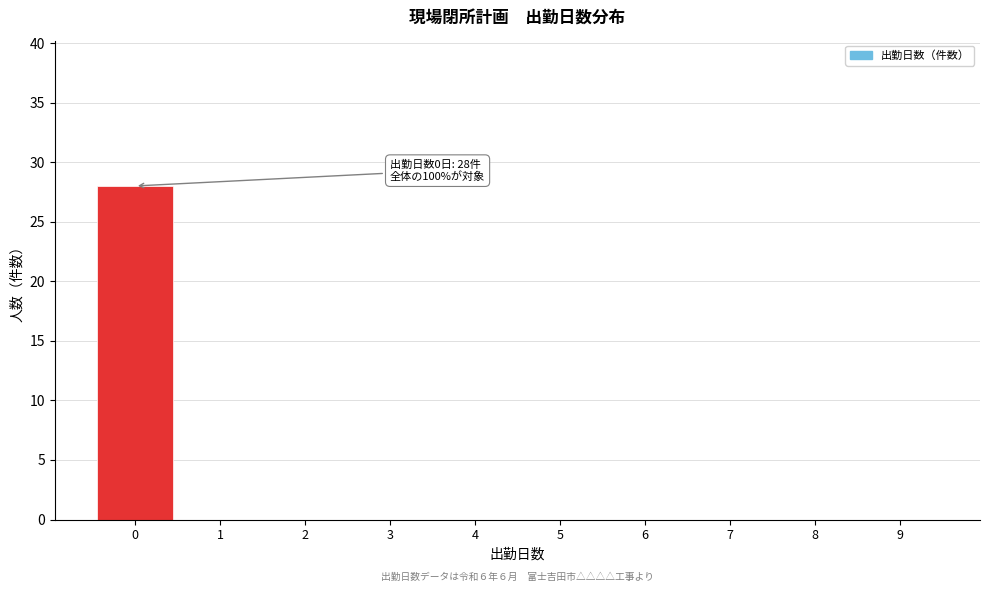

Reading left to right, what are all the values shown in this chart?

0=28	1=0	2=0	3=0	4=0	5=0	6=0	7=0	8=0	9=0